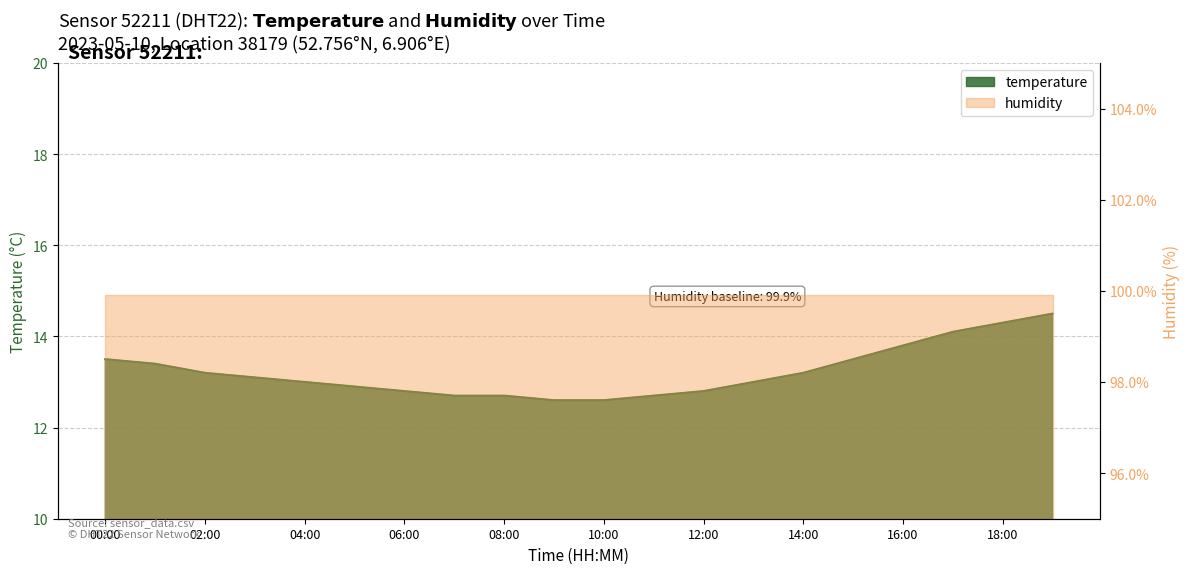

Rank the categories by value from lowest to highest.

09:00, 10:00, 07:00, 08:00, 11:00, 06:00, 12:00, 05:00, 04:00, 13:00, 03:00, 02:00, 14:00, 01:00, 00:00, 15:00, 16:00, 17:00, 18:00, 19:00